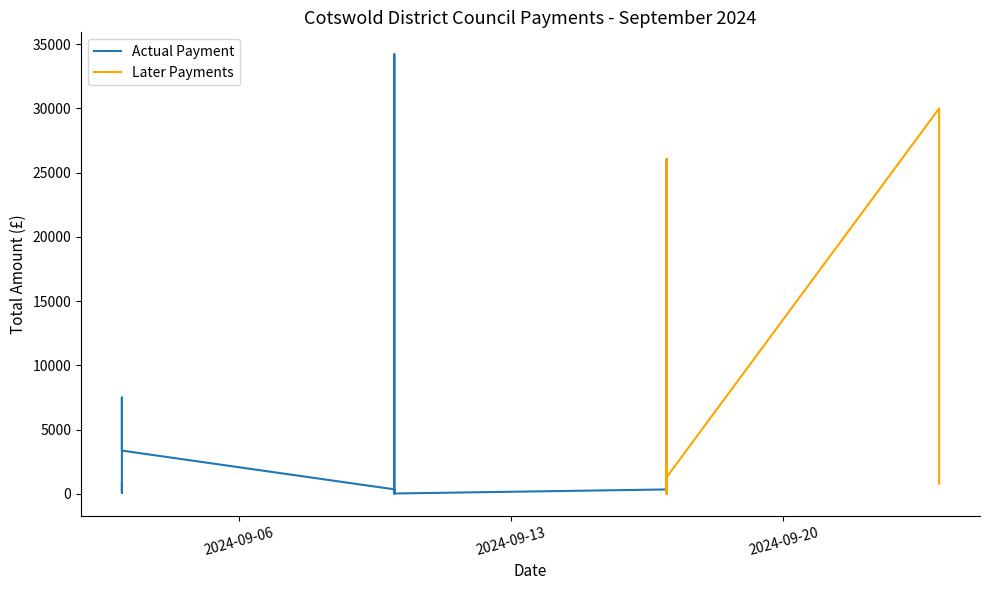

What is the sum of all values?

133619.0